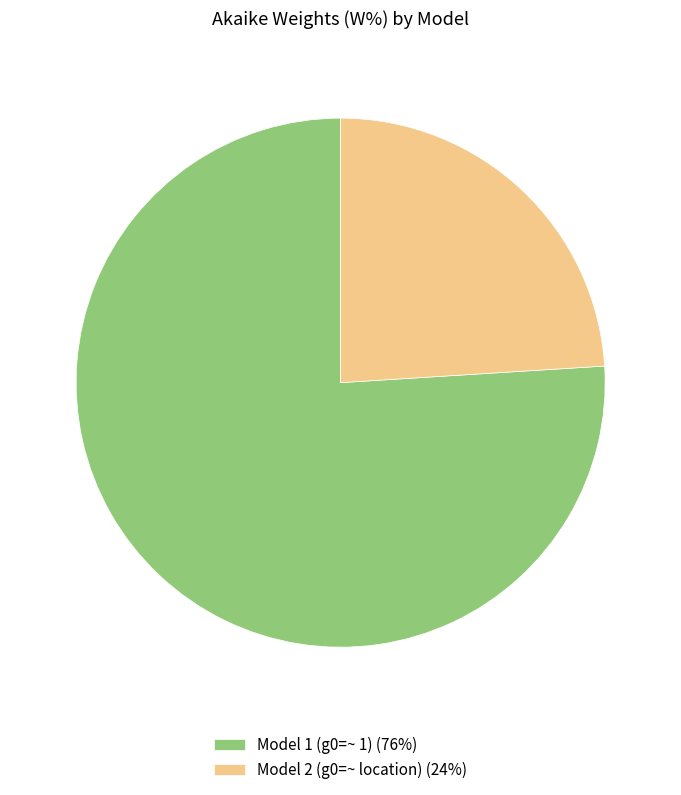

Which slice represents more than half of the pie?

Model 1 (g0=~ 1) (76%)